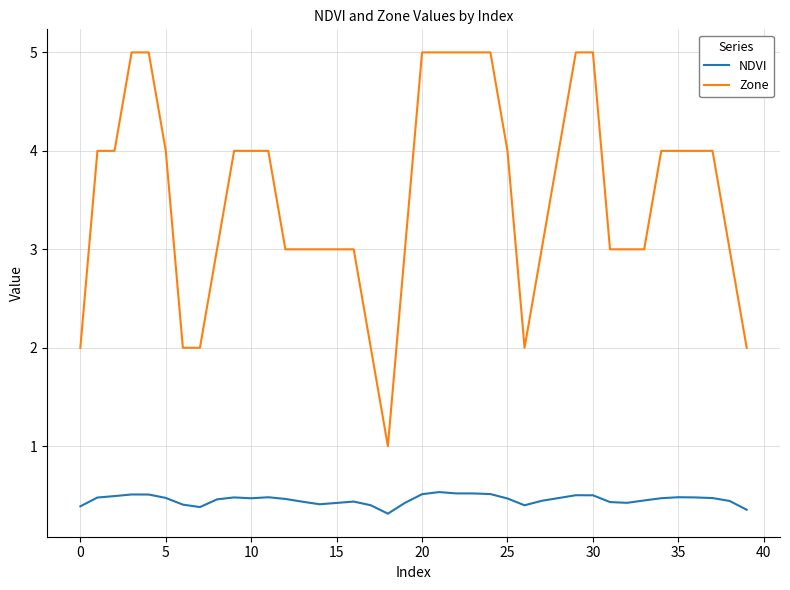

List the series in order of their peak value, highest first.

Zone, NDVI